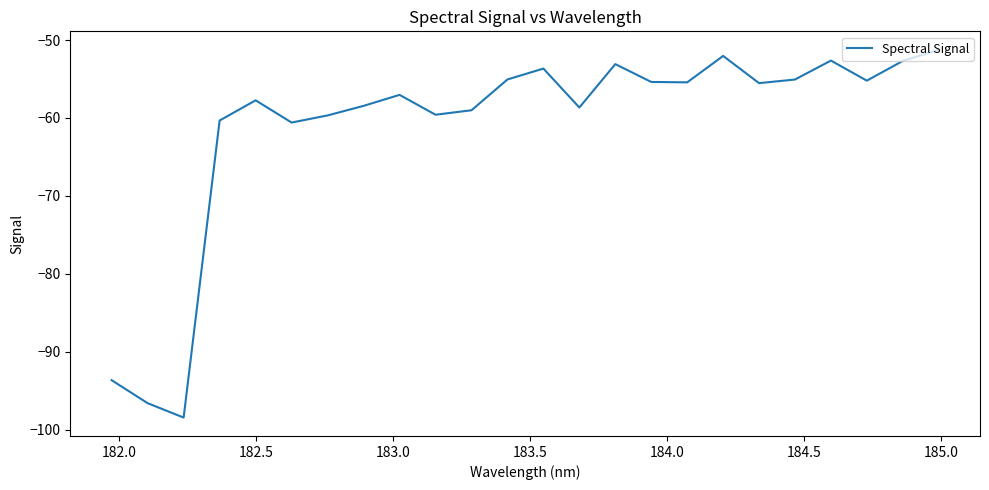

What is the minimum value shown in the chart?

-98.5